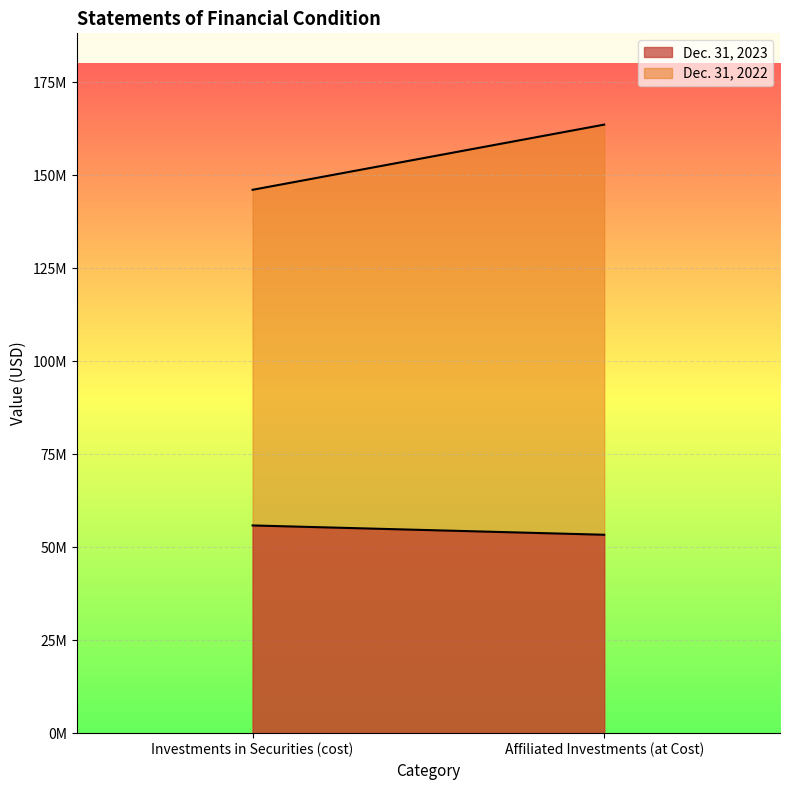

What is the label of the 2nd point from the right?

Investments in Securities (cost)